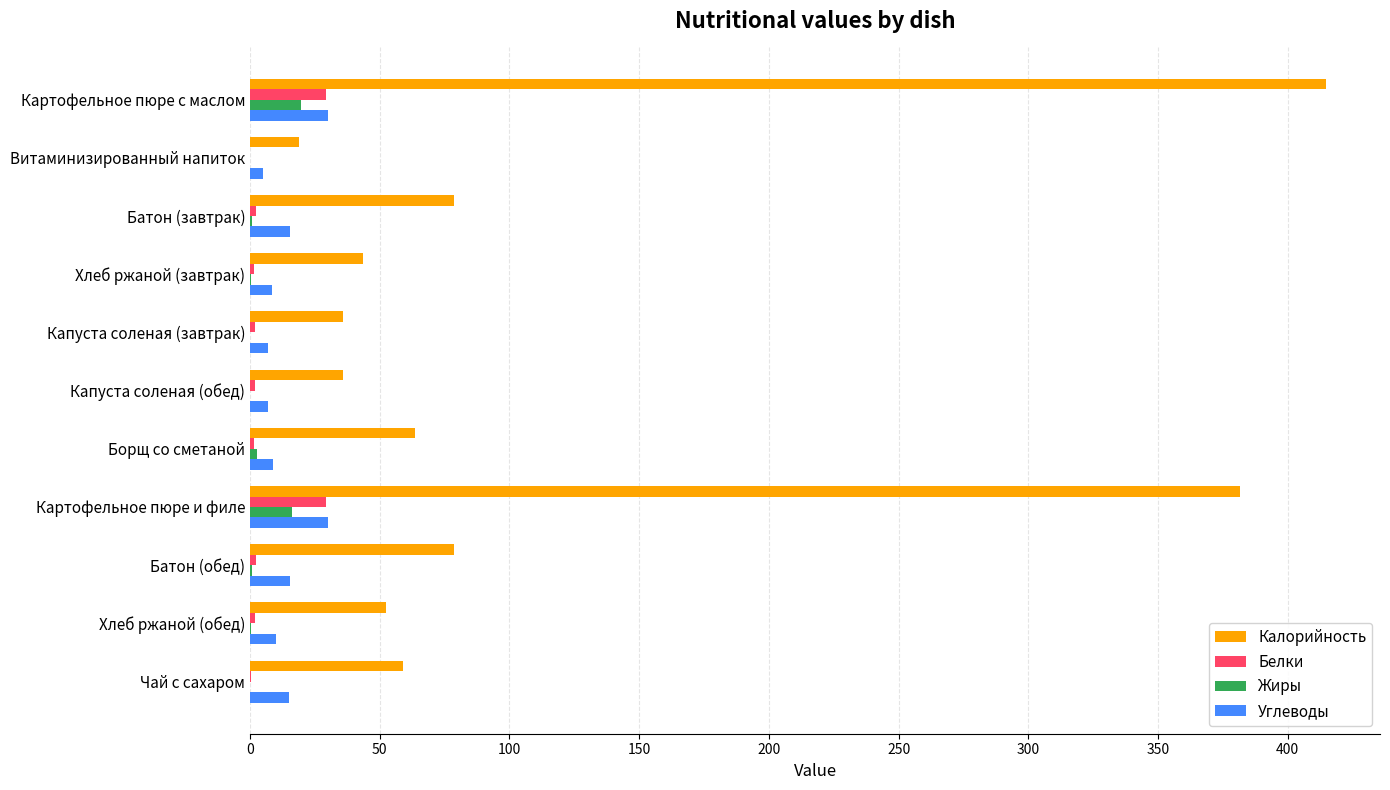

How many categories are shown in the chart?

11